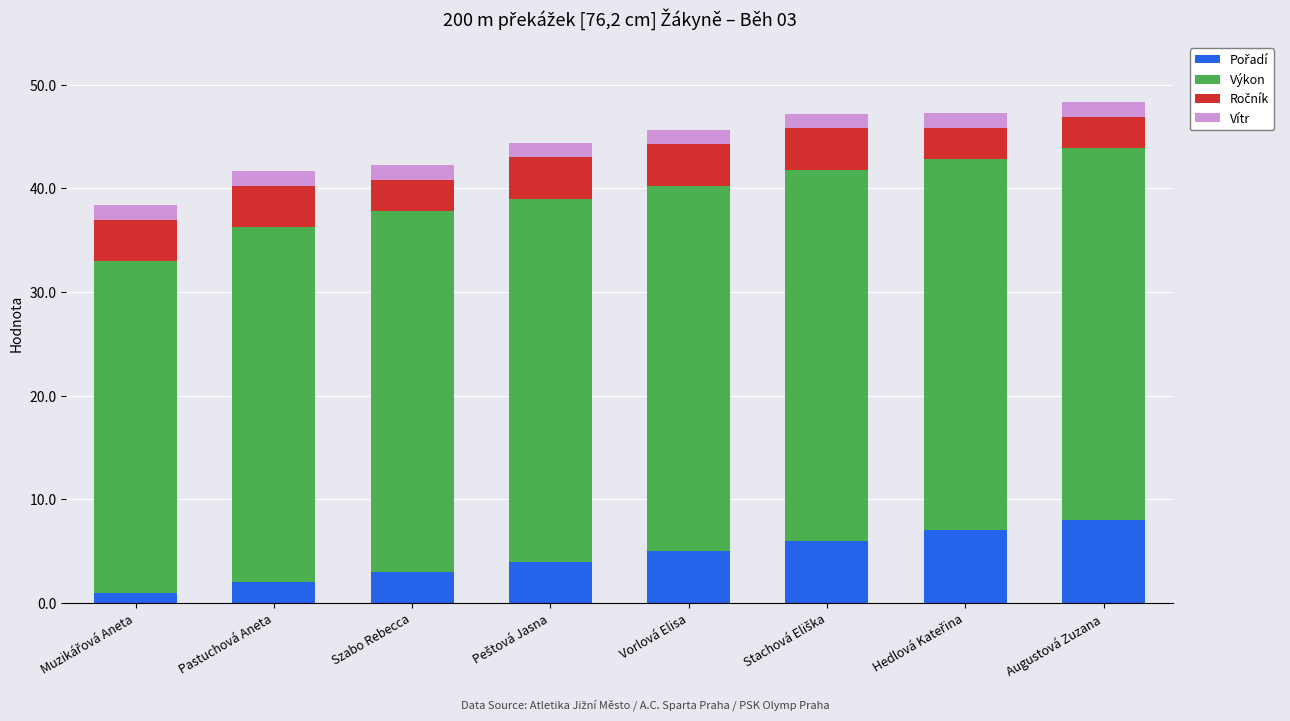

What is the total value across all series at Vorlová Elisa?

45.7